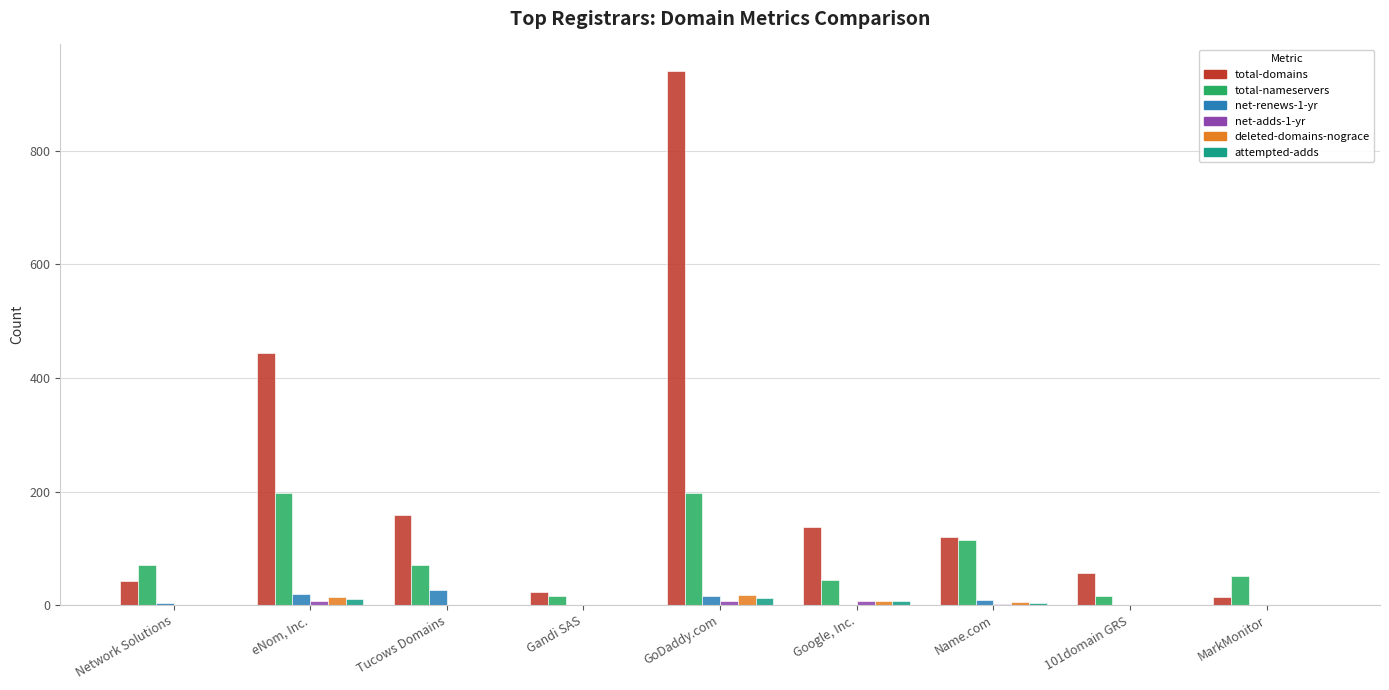

What is the greatest value displayed?

940